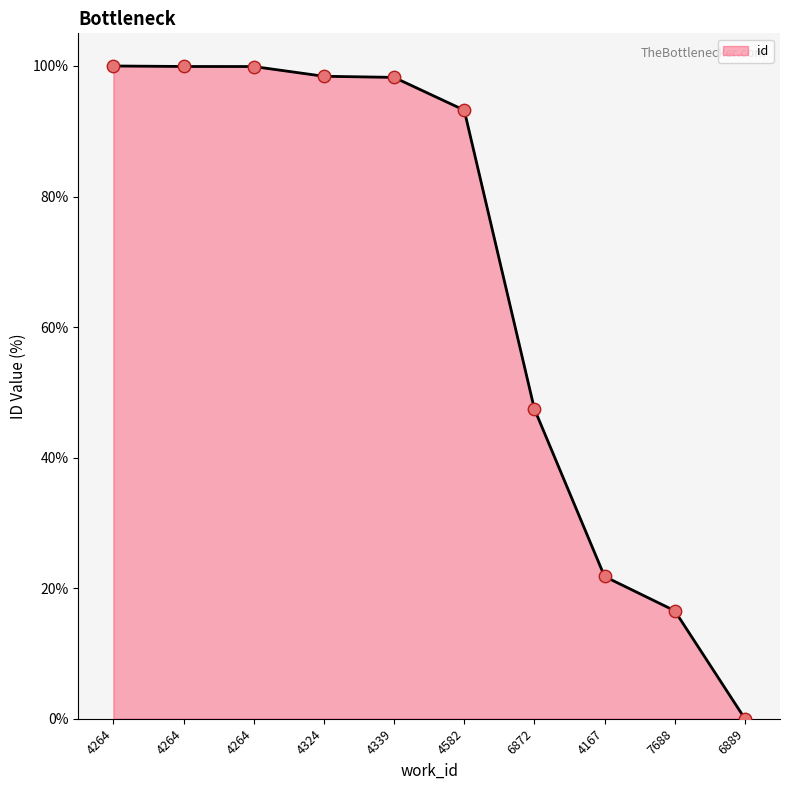

Between 6872 and 4264, which is larger?

4264